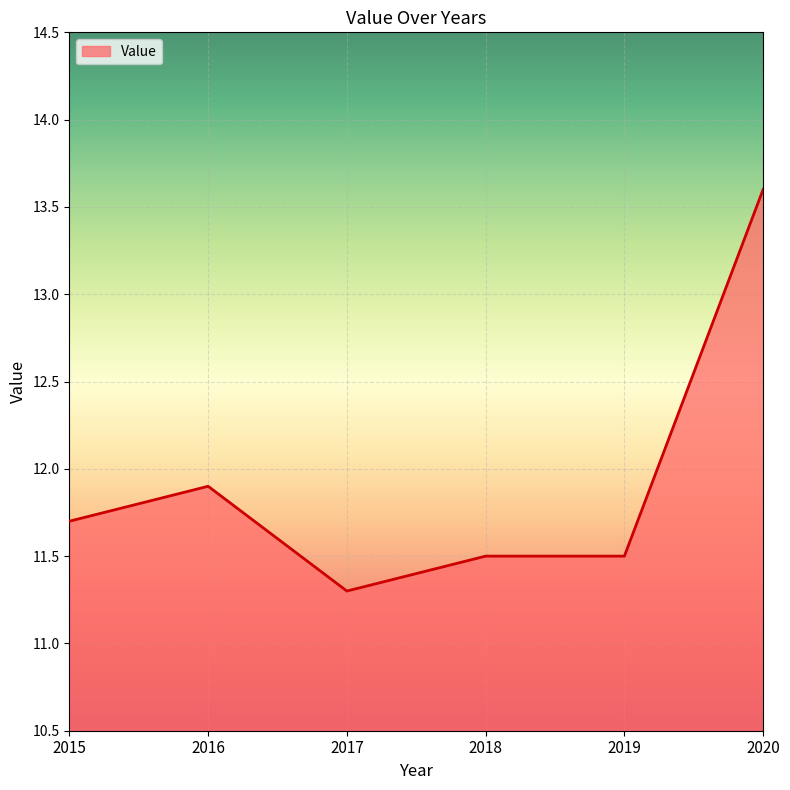

Read the value at 2016.

11.9